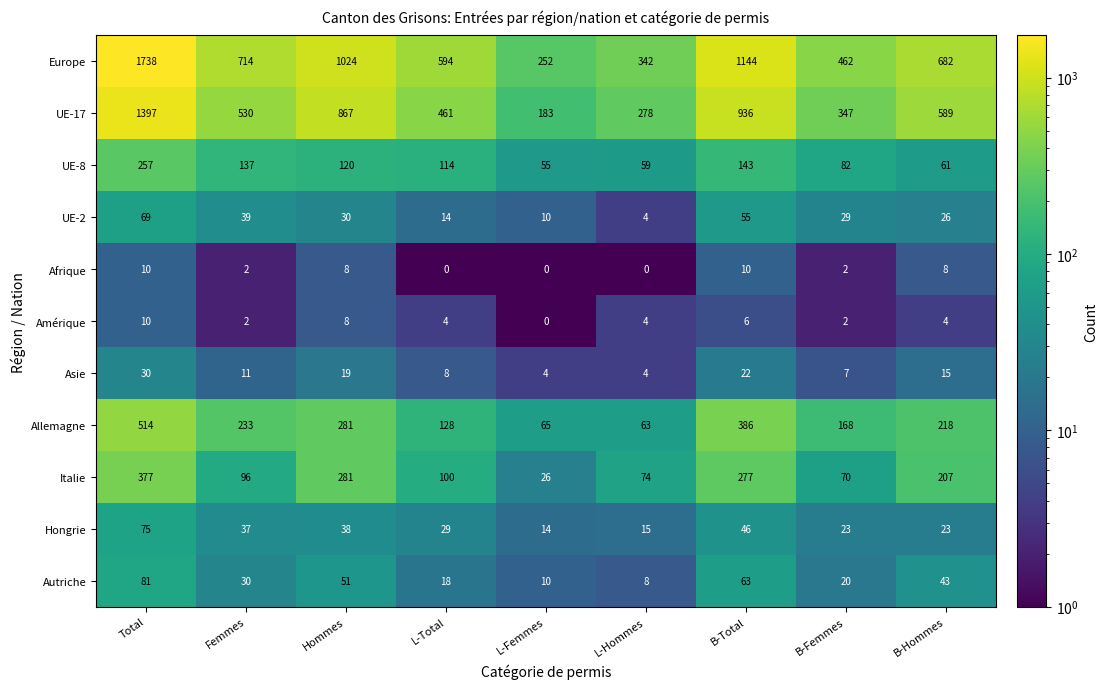

What is the average value of the Allemagne series?

228